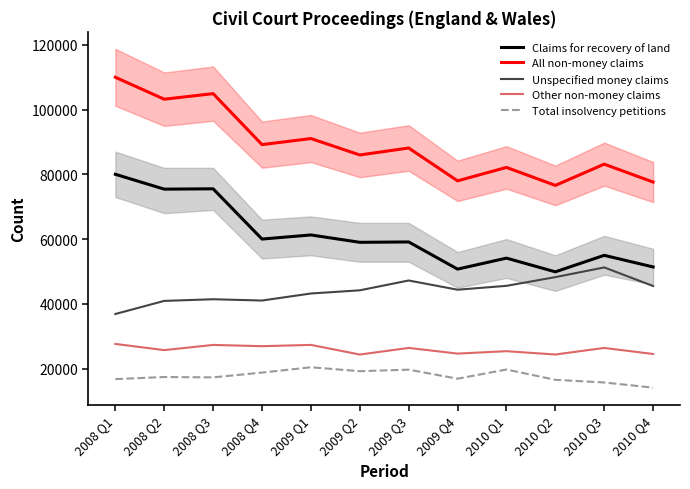

List the labels in order of Total insolvency petitions value, largest first.

2009 Q1, 2010 Q1, 2009 Q3, 2009 Q2, 2008 Q4, 2008 Q2, 2008 Q3, 2009 Q4, 2008 Q1, 2010 Q2, 2010 Q3, 2010 Q4